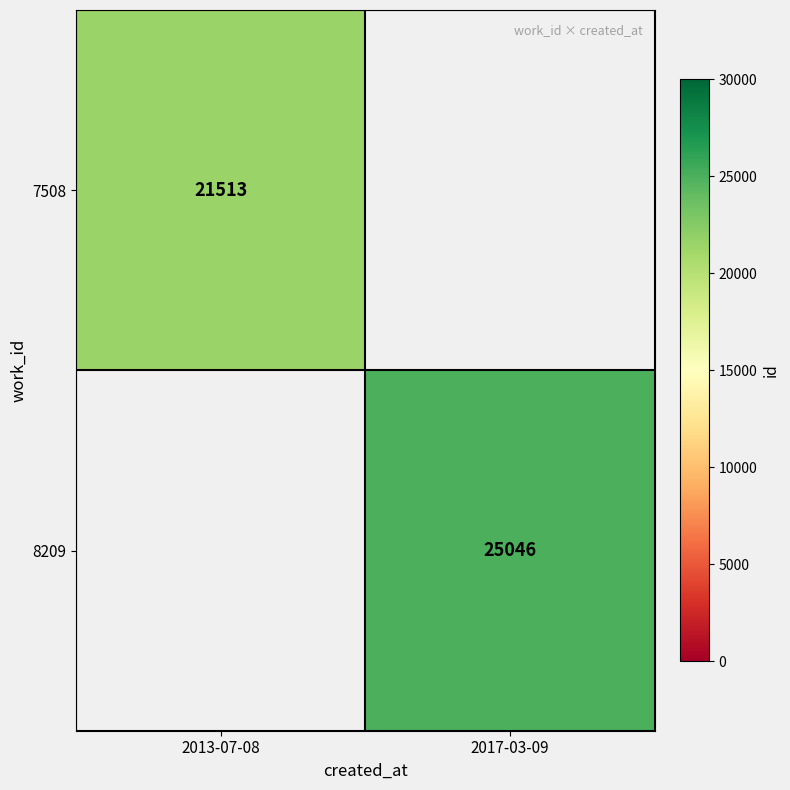

The 7508 series shows 5475 at 2013-07-08. True or false?

False